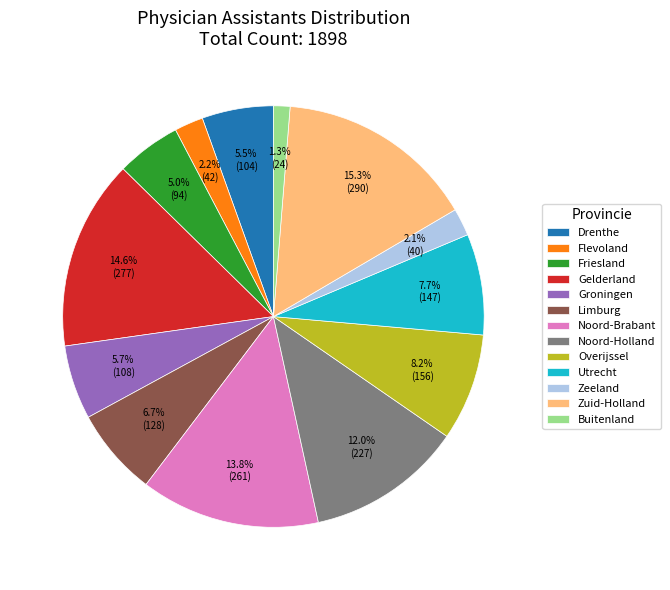

Which category has the smallest portion of the pie?

Buitenland